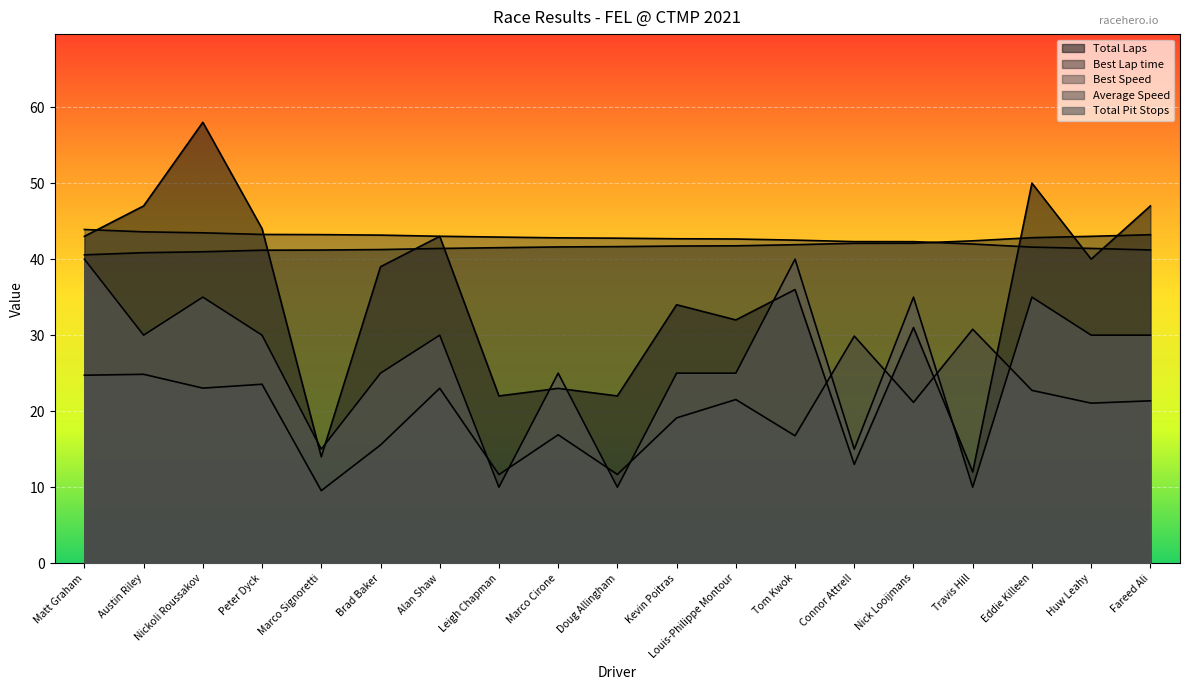

What is the minimum value shown in the chart?

9.5